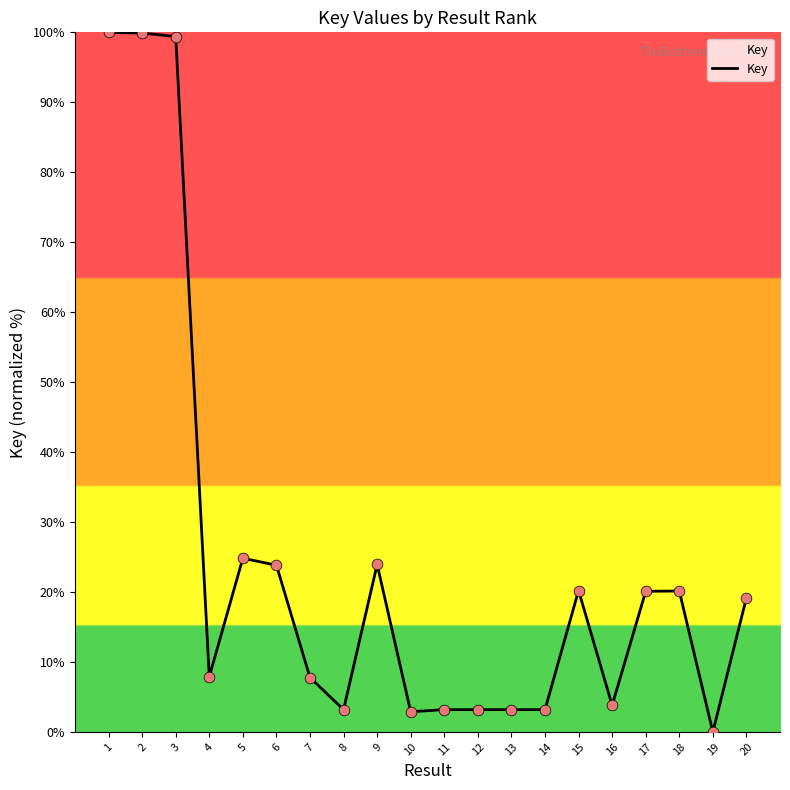

What is the change in value from 4 to 6?

+15.9